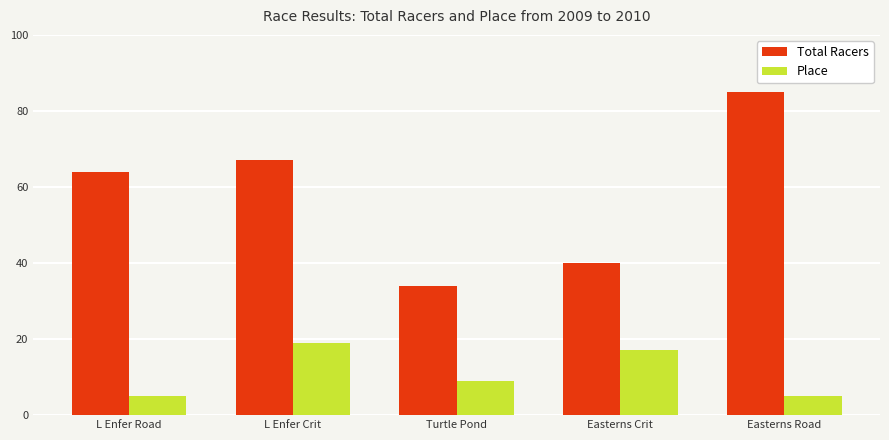

What is the total value across all series at L Enfer Road?

69